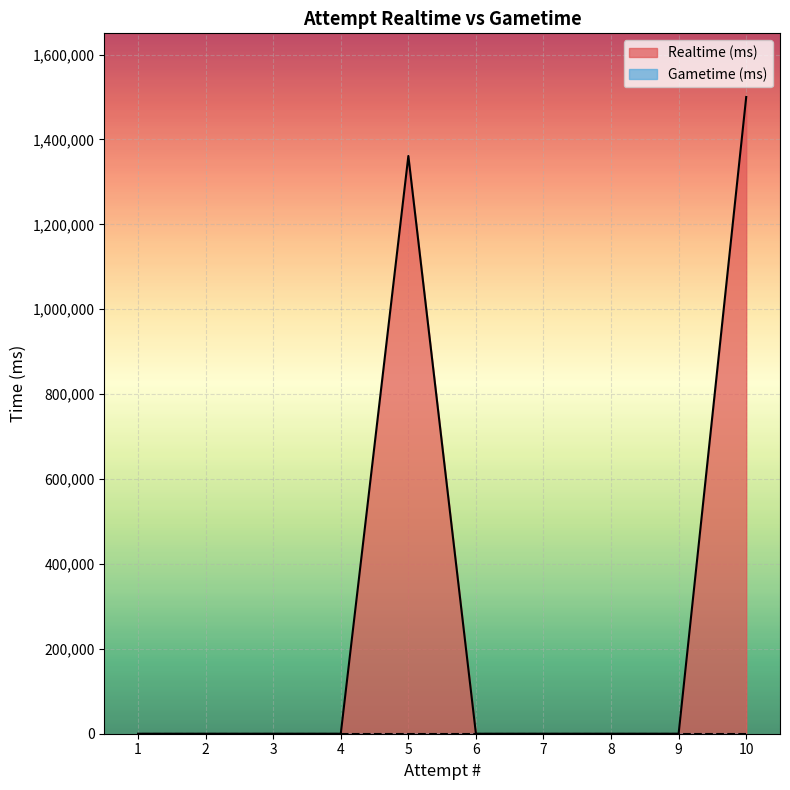

What is the sum of the values at 1 and 5?

1361052